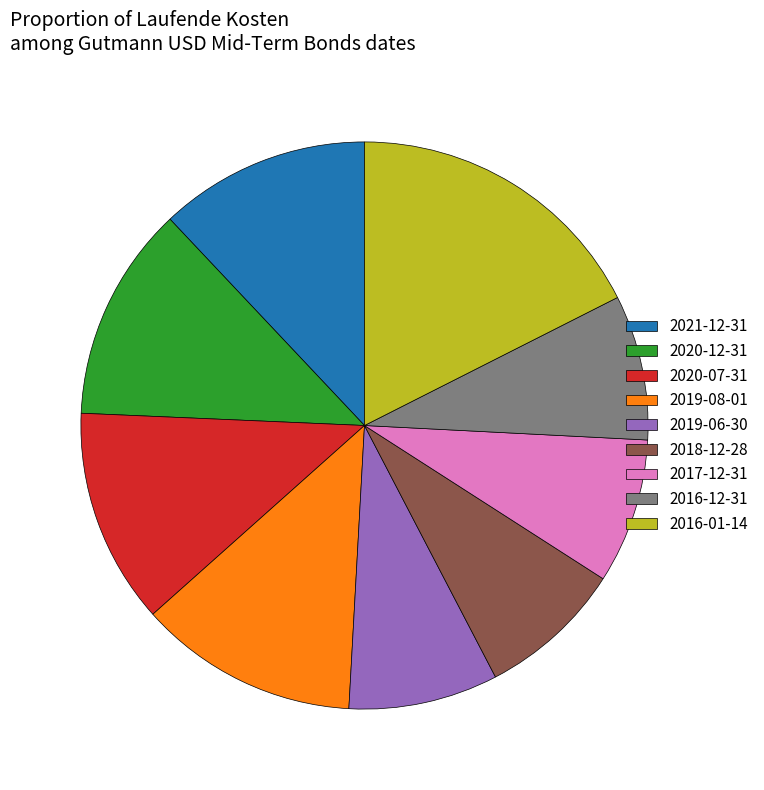

Does 2016-01-14 represent more than half of the total?

No